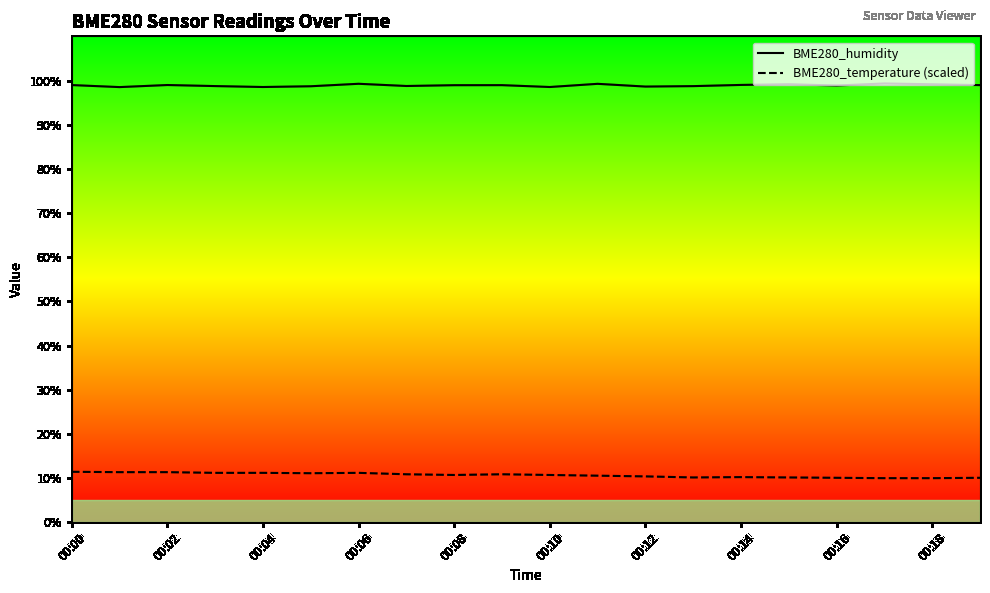

What is the difference between the BME280_temperature (scaled) values at 00:00 and 00:16?

1.4